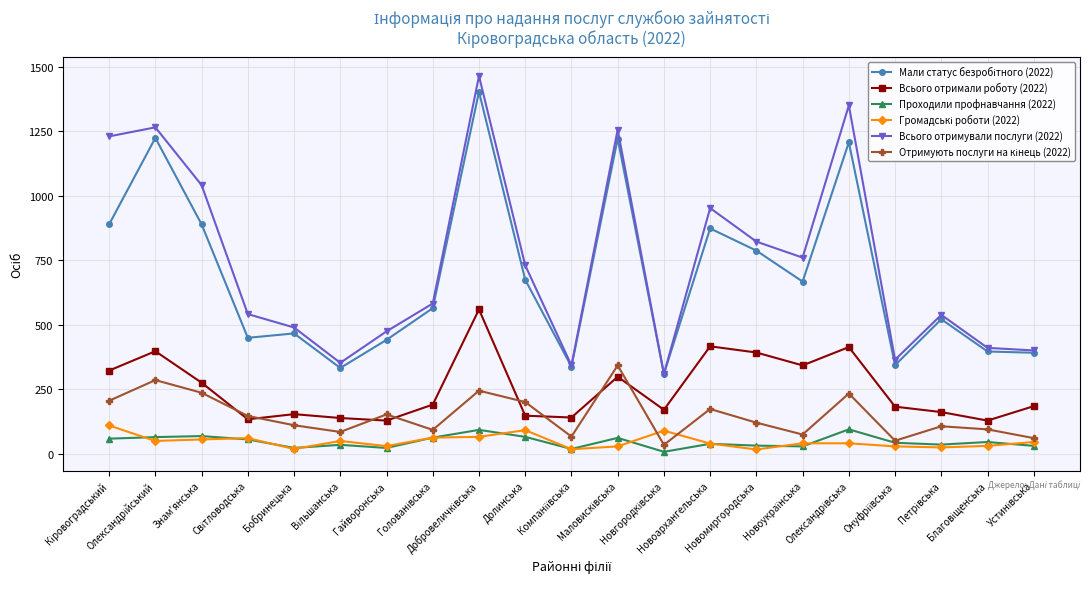

What is the maximum value shown in the chart?

1464